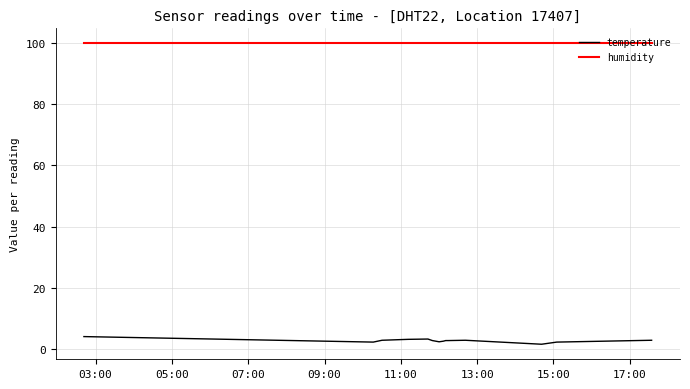

True or false: humidity and temperature cross at least once.

False